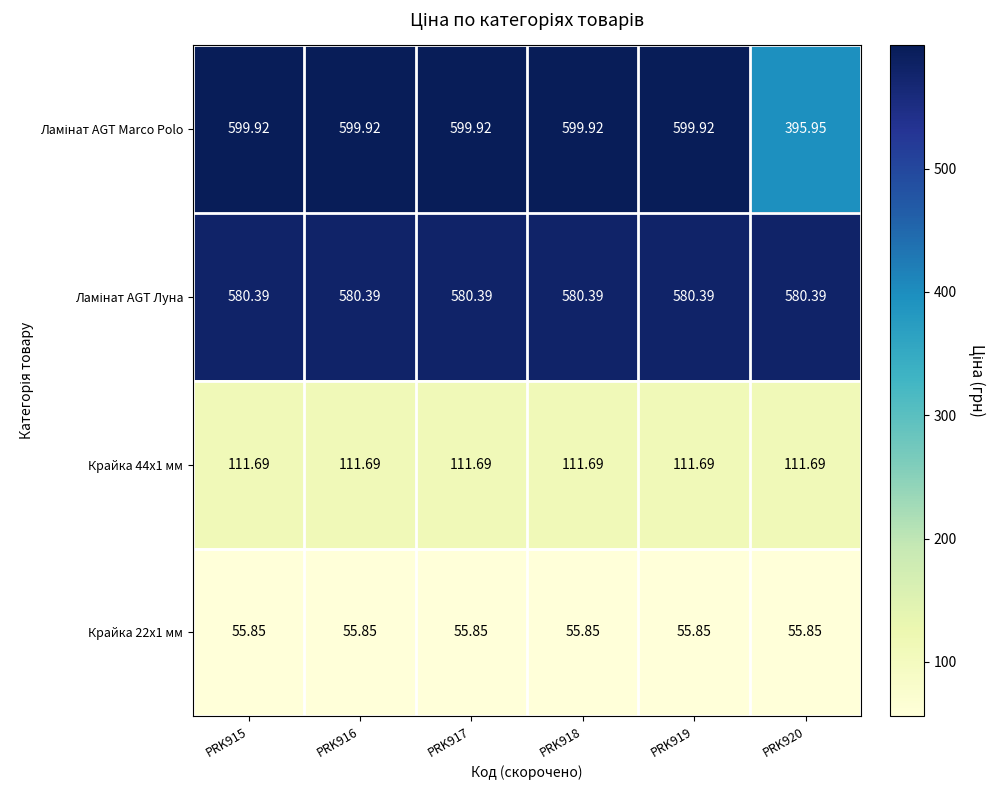

Is the value of Крайка 44x1 мм at PRK915 greater than the value of Крайка 22x1 мм at PRK915?

Yes